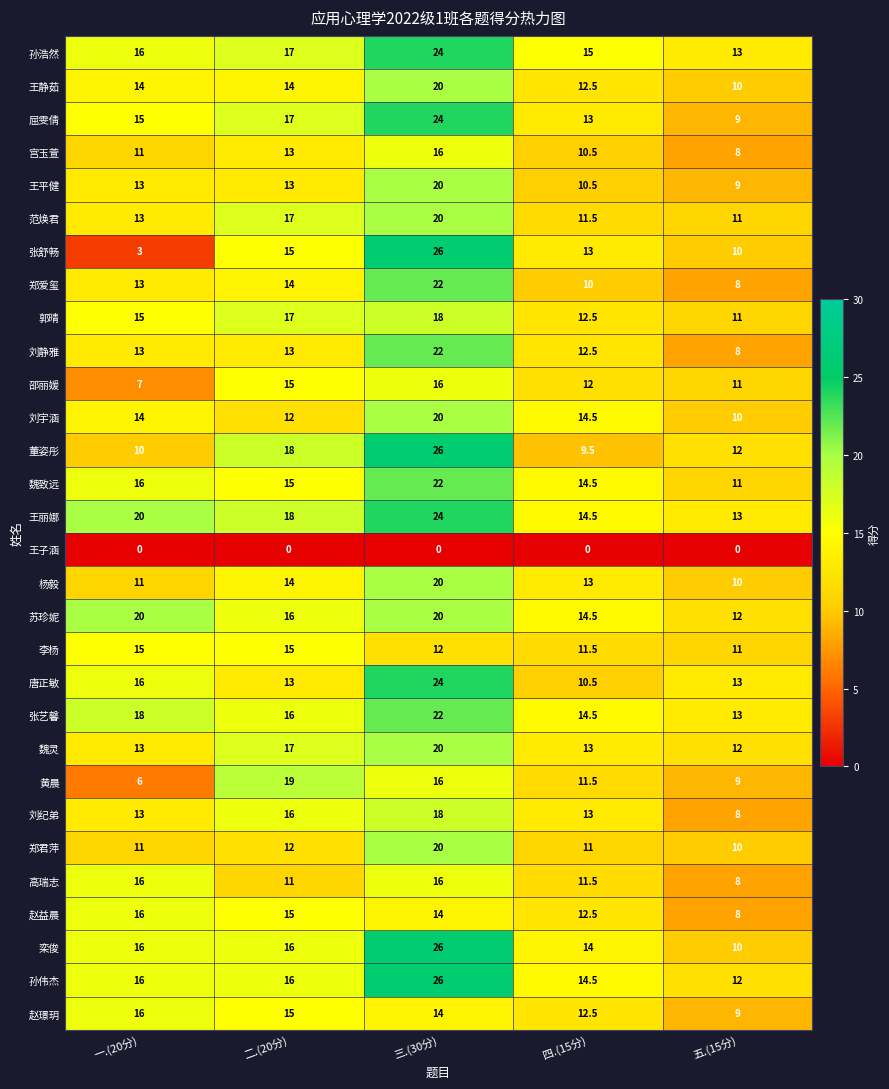

The value of 苏珍妮 at 一.(20分) is 20.0. True or false?

True